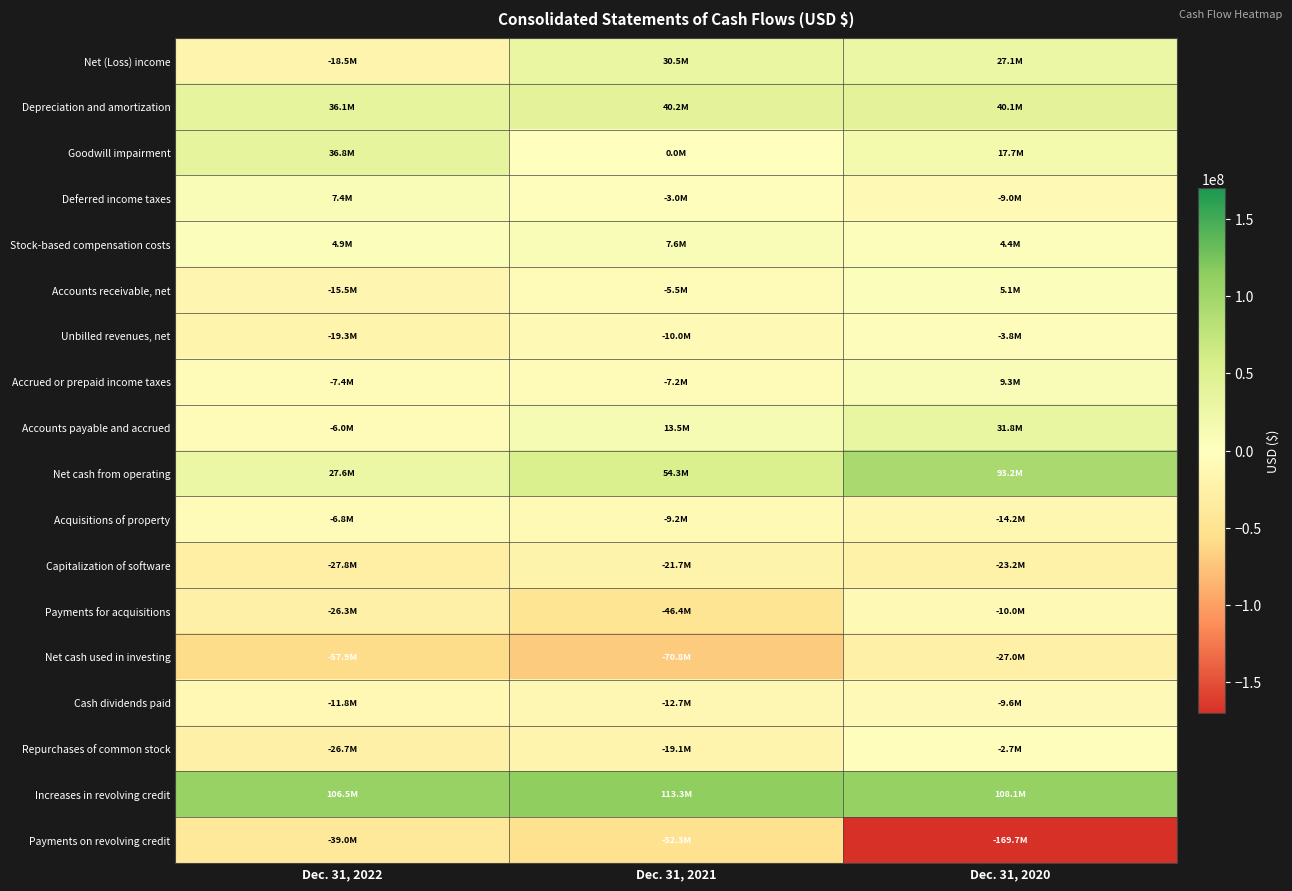

Rank the series by their maximum value, from lowest to highest.

Payments on revolving credit, Net cash used in investing, Capitalization of software, Payments for acquisitions, Cash dividends paid, Acquisitions of property, Unbilled revenues, net, Repurchases of common stock, Accounts receivable, net, Deferred income taxes, Stock-based compensation costs, Accrued or prepaid income taxes, Net (Loss) income, Accounts payable and accrued, Goodwill impairment, Depreciation and amortization, Net cash from operating, Increases in revolving credit